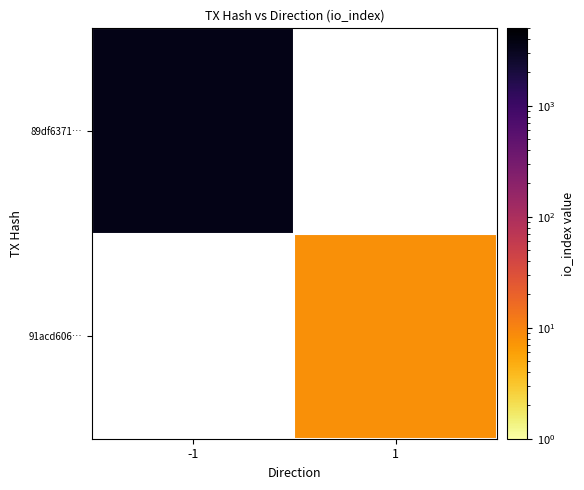

At how many categories does at least one series exceed 316?

1